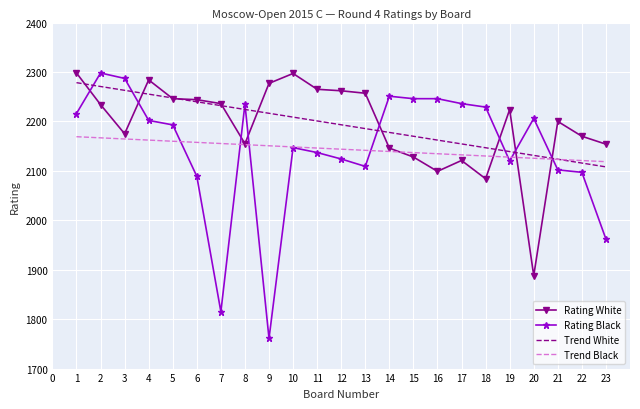

Rank the series at 12 from highest to lowest value.

Rating White, Trend White, Trend Black, Rating Black